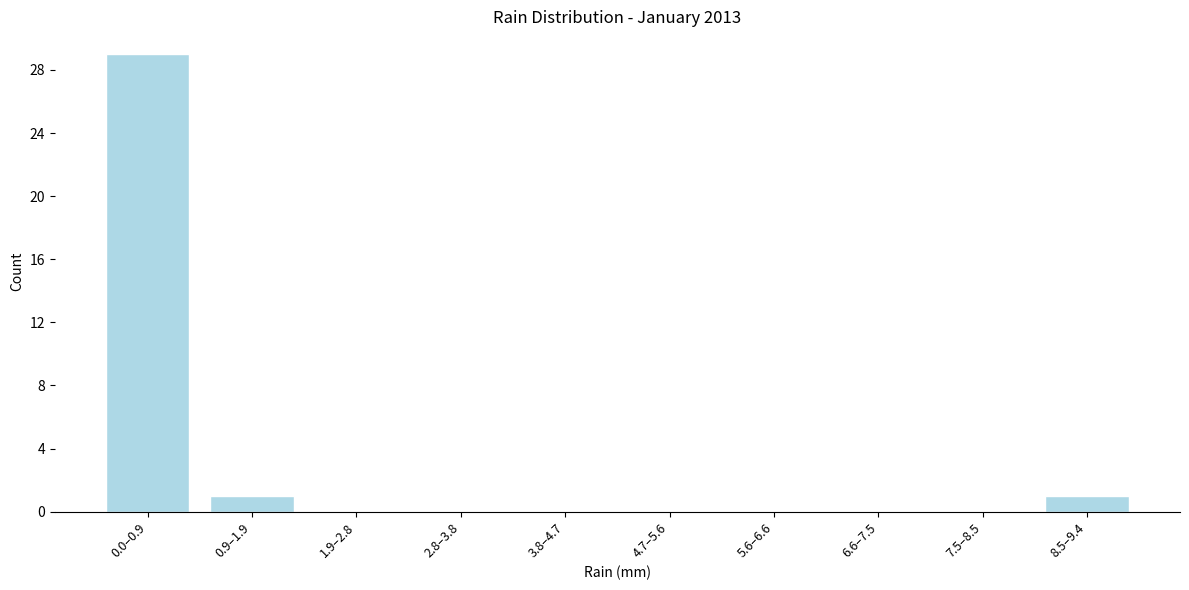

Reading left to right, what are all the values shown in this chart?

0.0–0.9=29	0.9–1.9=1	1.9–2.8=0	2.8–3.8=0	3.8–4.7=0	4.7–5.6=0	5.6–6.6=0	6.6–7.5=0	7.5–8.5=0	8.5–9.4=1